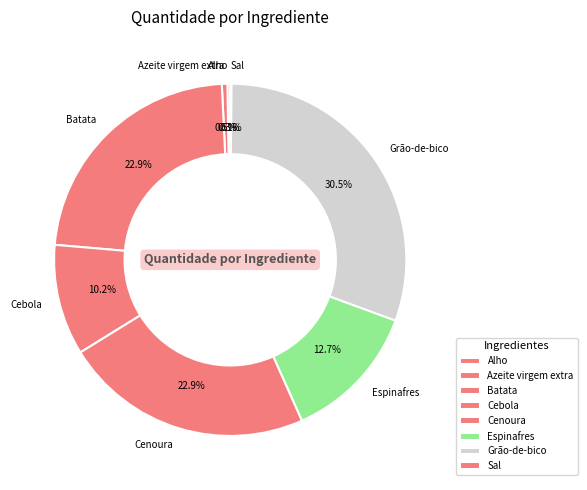

Which has a higher value, Cebola or Grão-de-bico?

Grão-de-bico